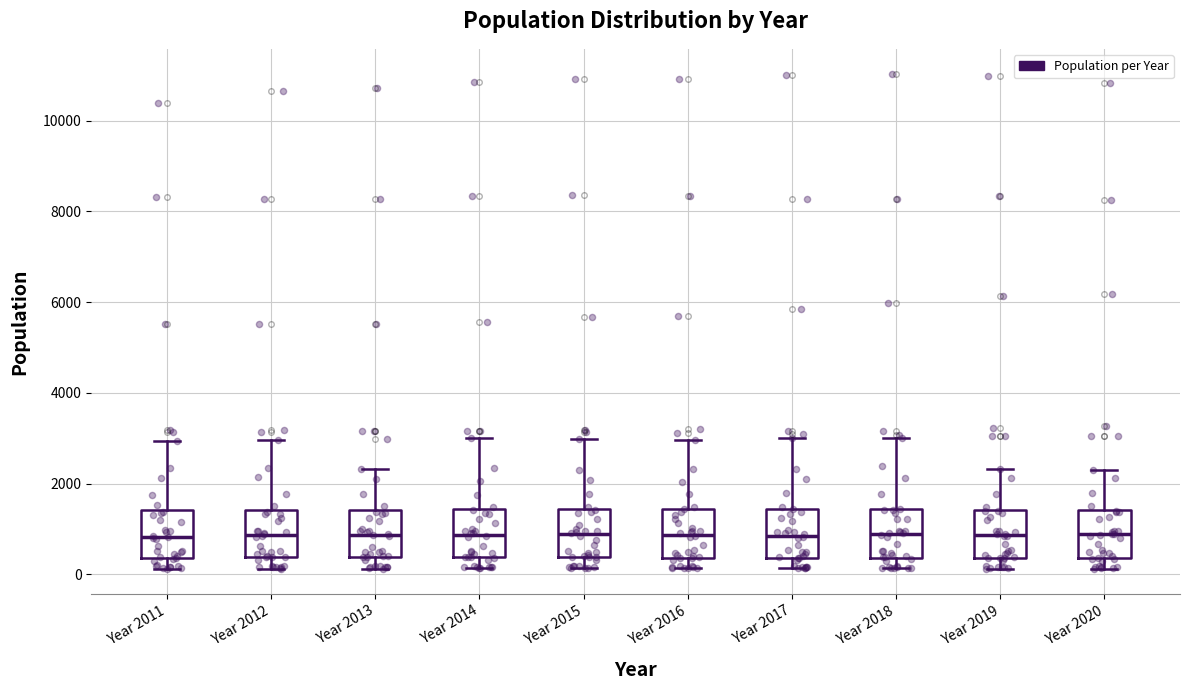

Reading left to right, transcribe this box plot: for each box, give where its median line is, the range the box spans, and where its two whiskers end, as read against the y-axis. The values are not printed on the chart, so give them approximately, as read against the axis.

Year 2011: median 800, box 400 to 1400, whiskers 200 to 3000
Year 2012: median 800, box 400 to 1400, whiskers 200 to 3000
Year 2013: median 800, box 400 to 1400, whiskers 200 to 2400
Year 2014: median 800, box 400 to 1400, whiskers 200 to 3000
Year 2015: median 800, box 400 to 1400, whiskers 200 to 3000
Year 2016: median 800, box 400 to 1400, whiskers 200 to 3000
Year 2017: median 800, box 400 to 1400, whiskers 200 to 3000
Year 2018: median 800, box 400 to 1400, whiskers 200 to 3000
Year 2019: median 800, box 400 to 1400, whiskers 200 to 2400
Year 2020: median 800, box 400 to 1400, whiskers 200 to 2200